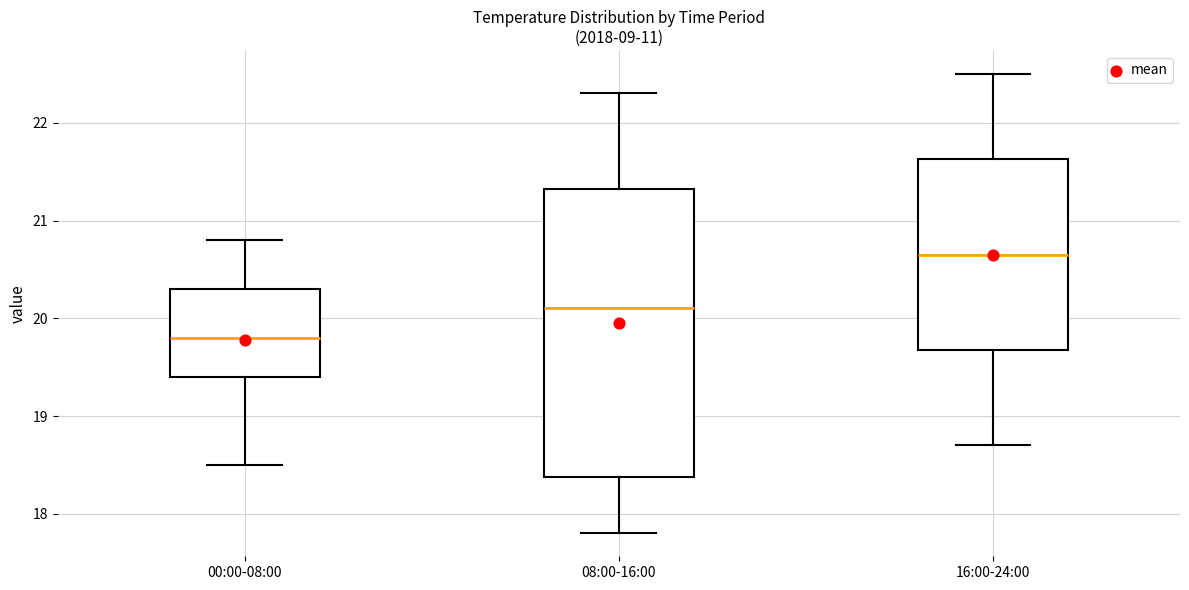

Which box is the tallest, from its lower edge to its upper edge?

08:00-16:00